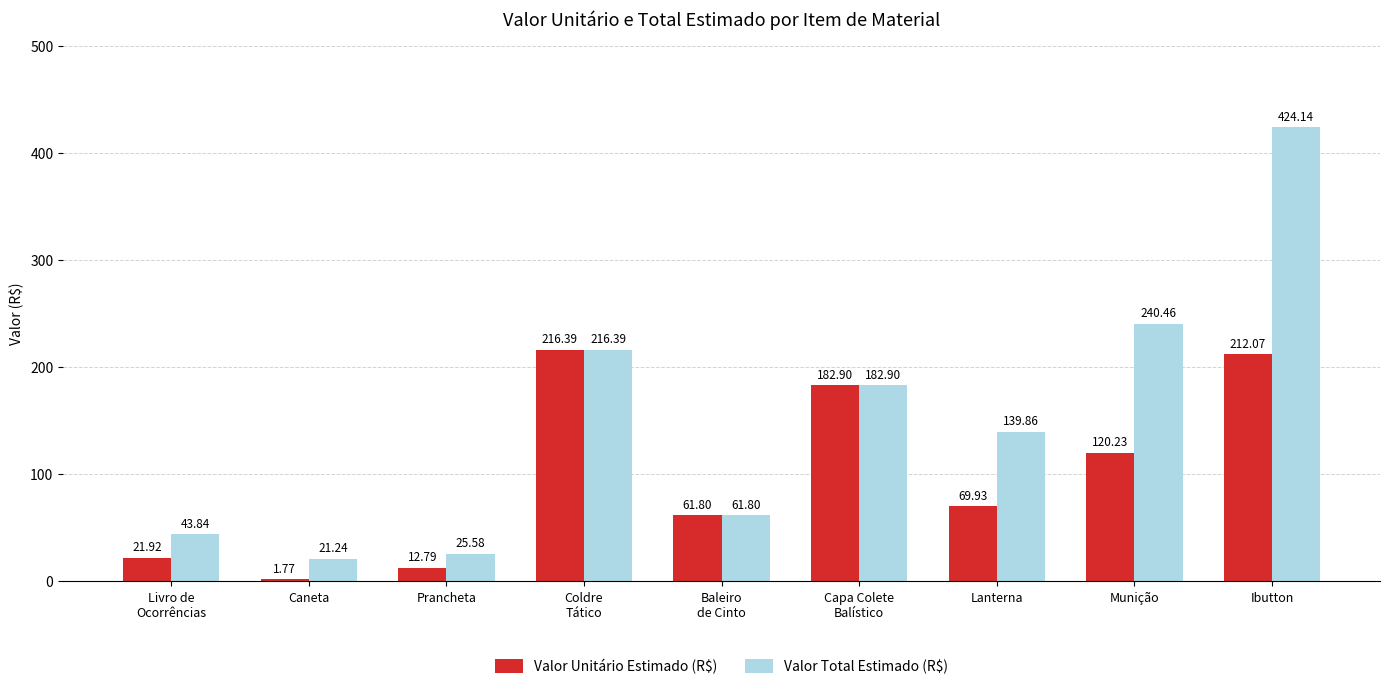

How many data points in Valor Total Estimado (R$) are less than 139?

4